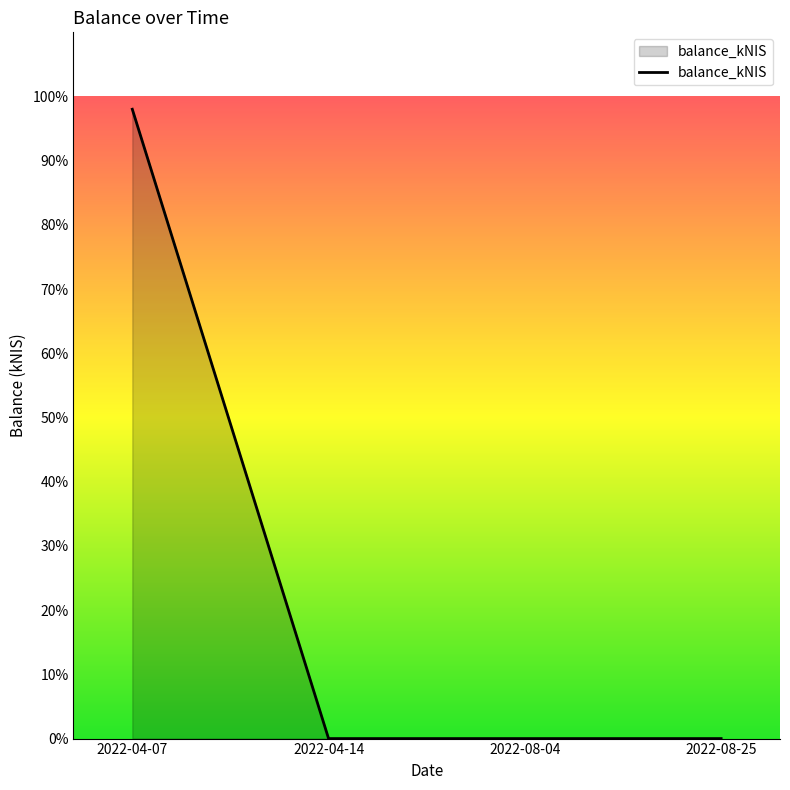

What is the average value?

24.5